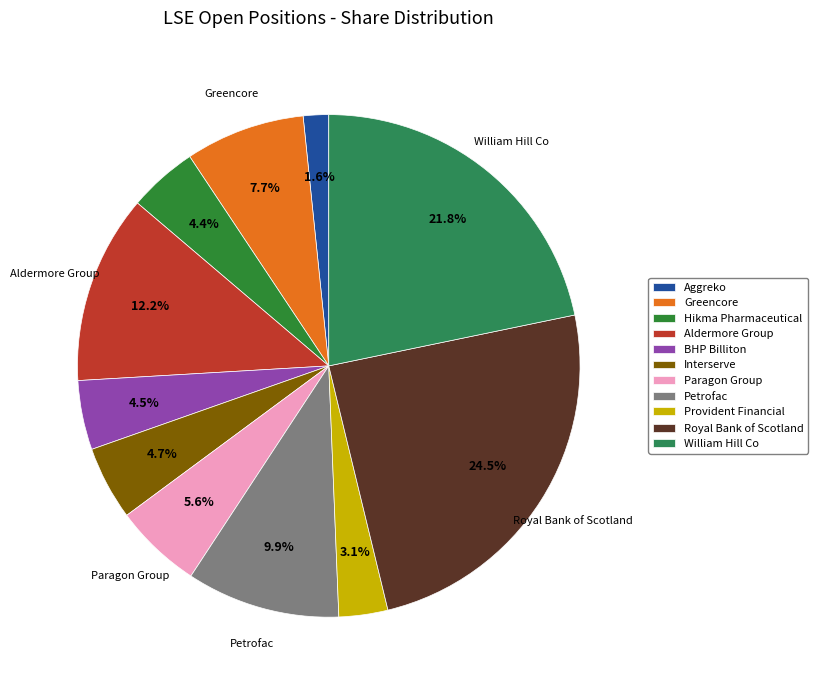

What percentage is the Provident Financial slice, to the nearest percent?

3%